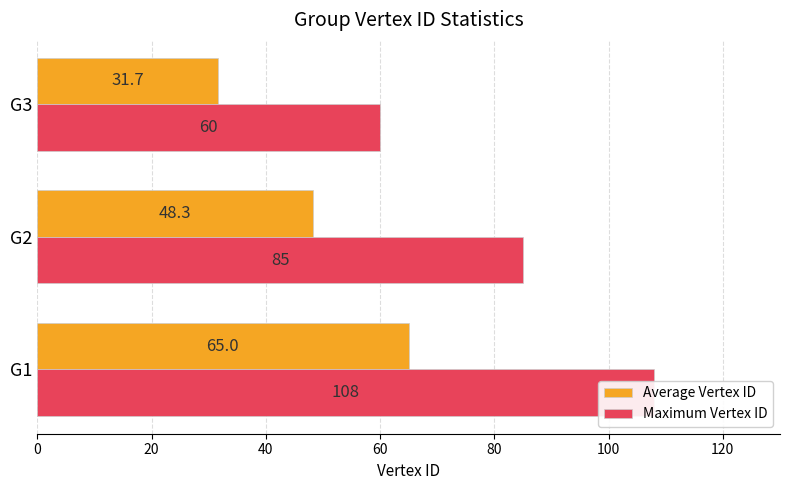

Which has a higher value, G3 or G2?

G2